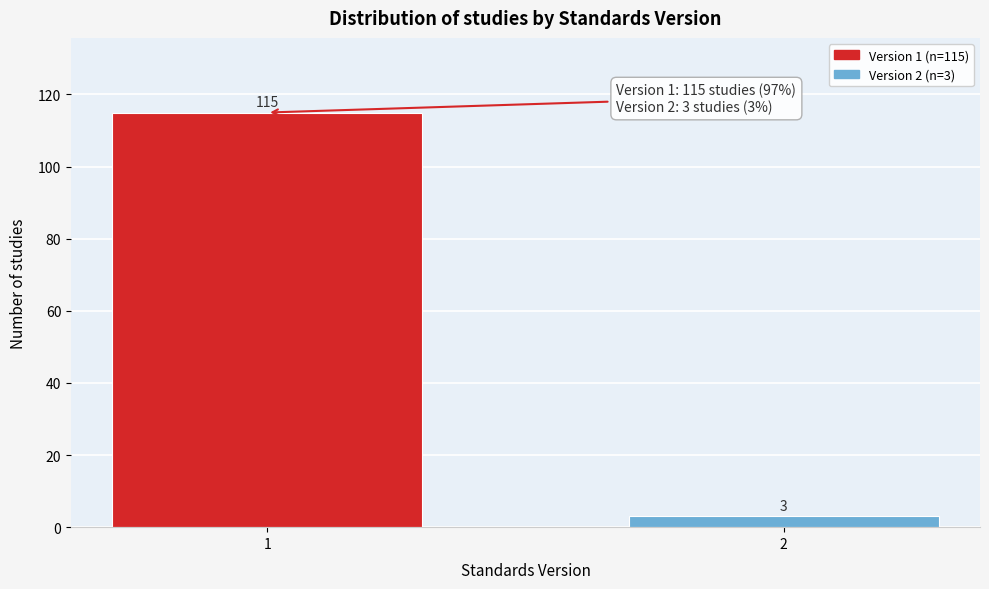

Reading right to left, list all the values displayed in this chart.

2=3	1=115